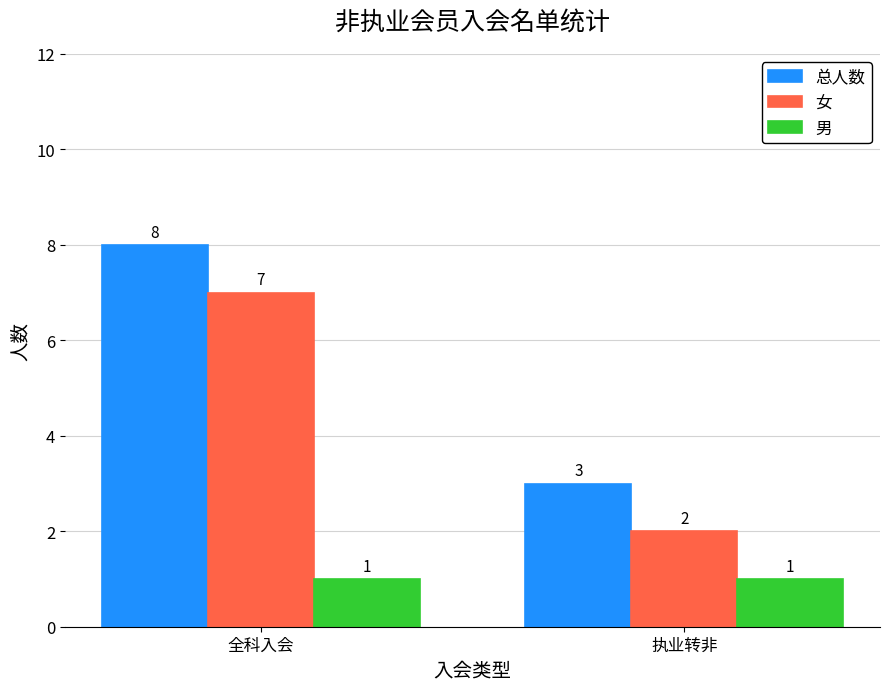

What is the difference between the highest and lowest values at 全科入会?

7